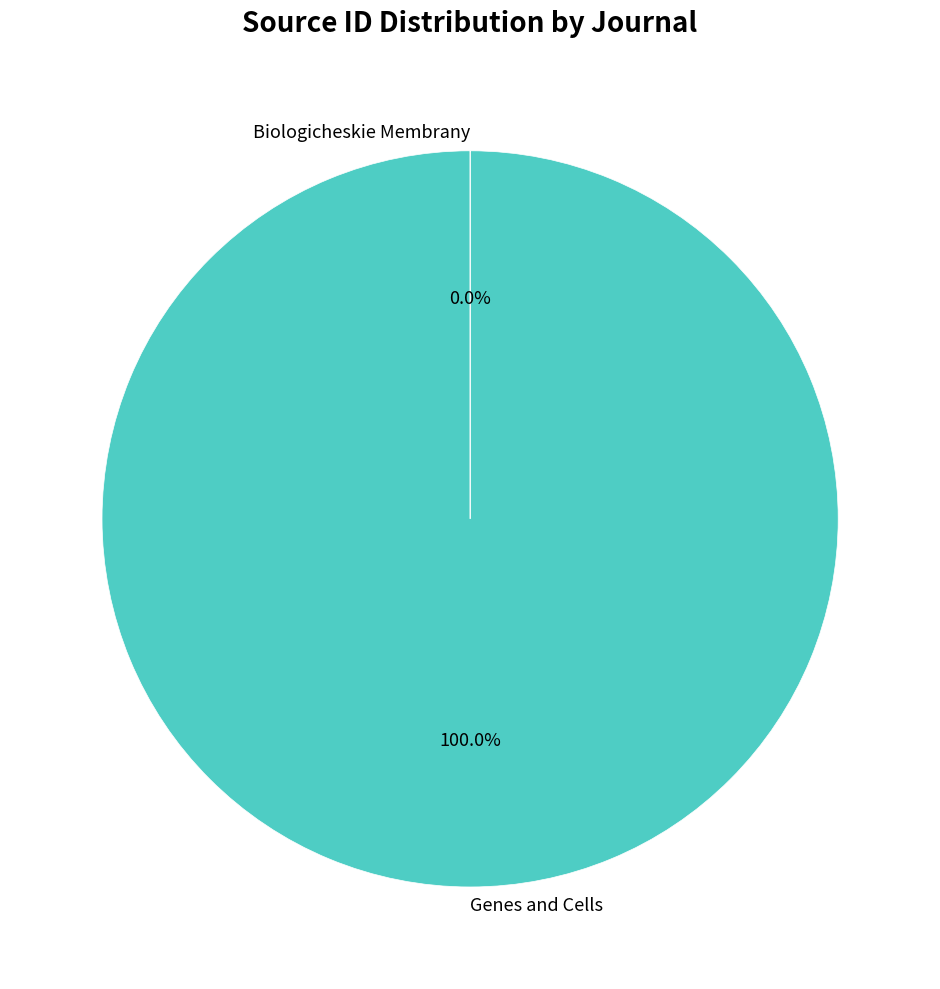

The Genes and Cells slice represents 100% of the pie. True or false?

True